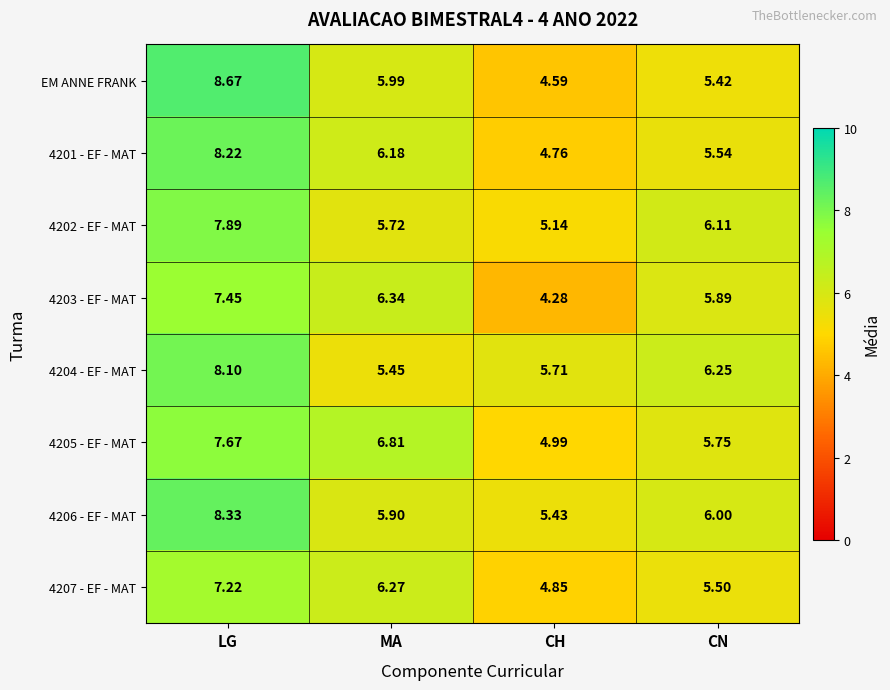

Which series changed the most between LG and CN?

EM ANNE FRANK